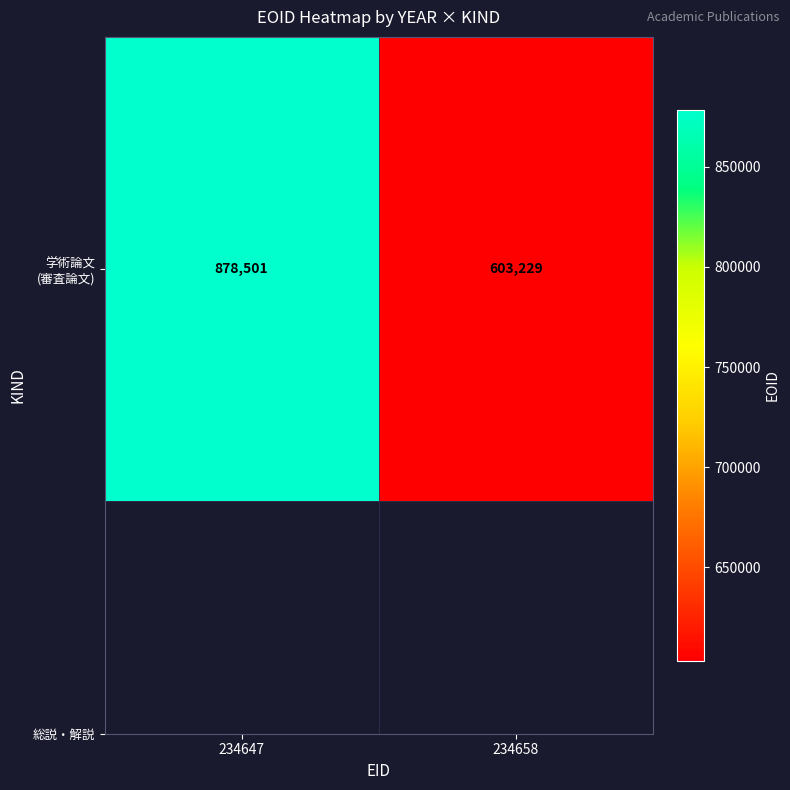

Reading left to right, extract all data points from this chart.

878501	603229